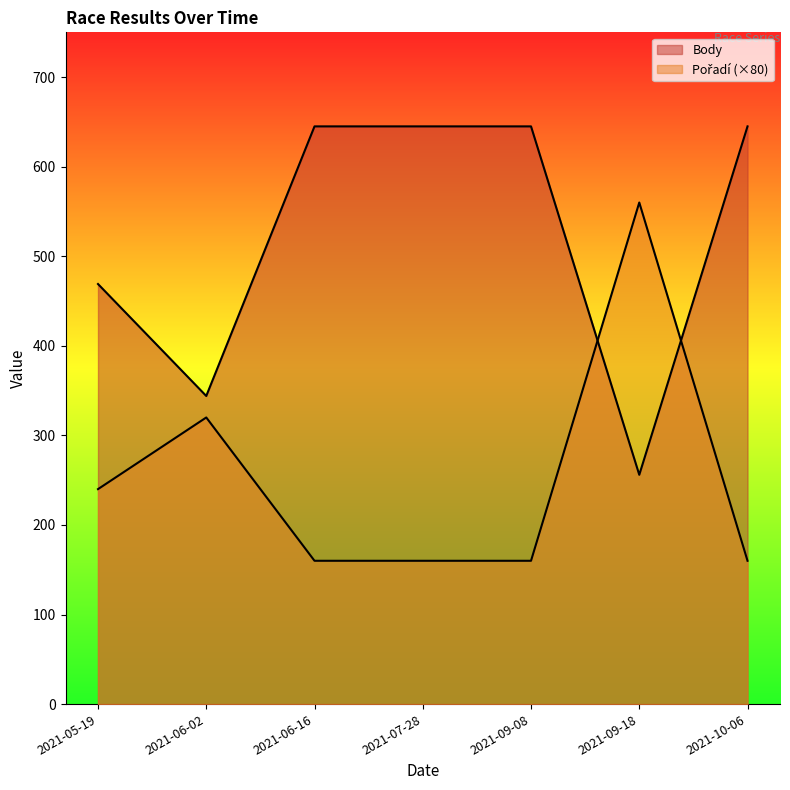

Which has a higher value, 2021-05-19 or 2021-07-28?

2021-07-28